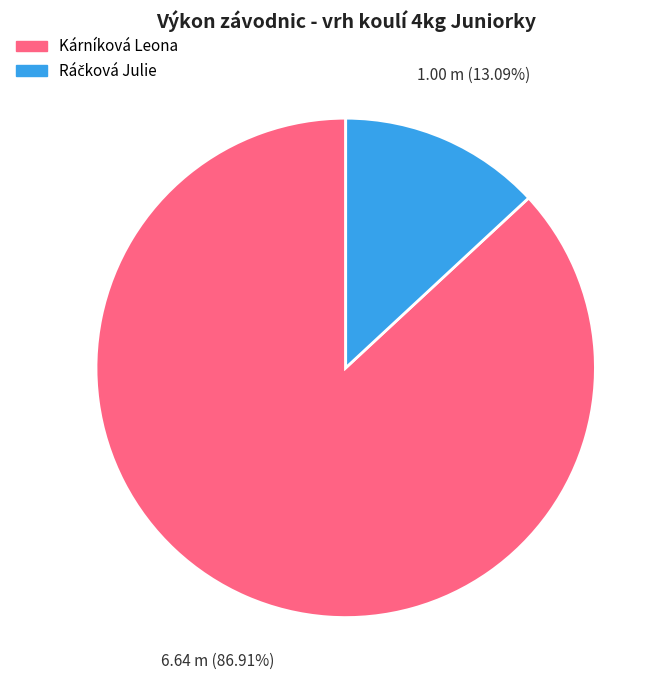

What is the largest slice in the pie chart?

Kárníková Leona